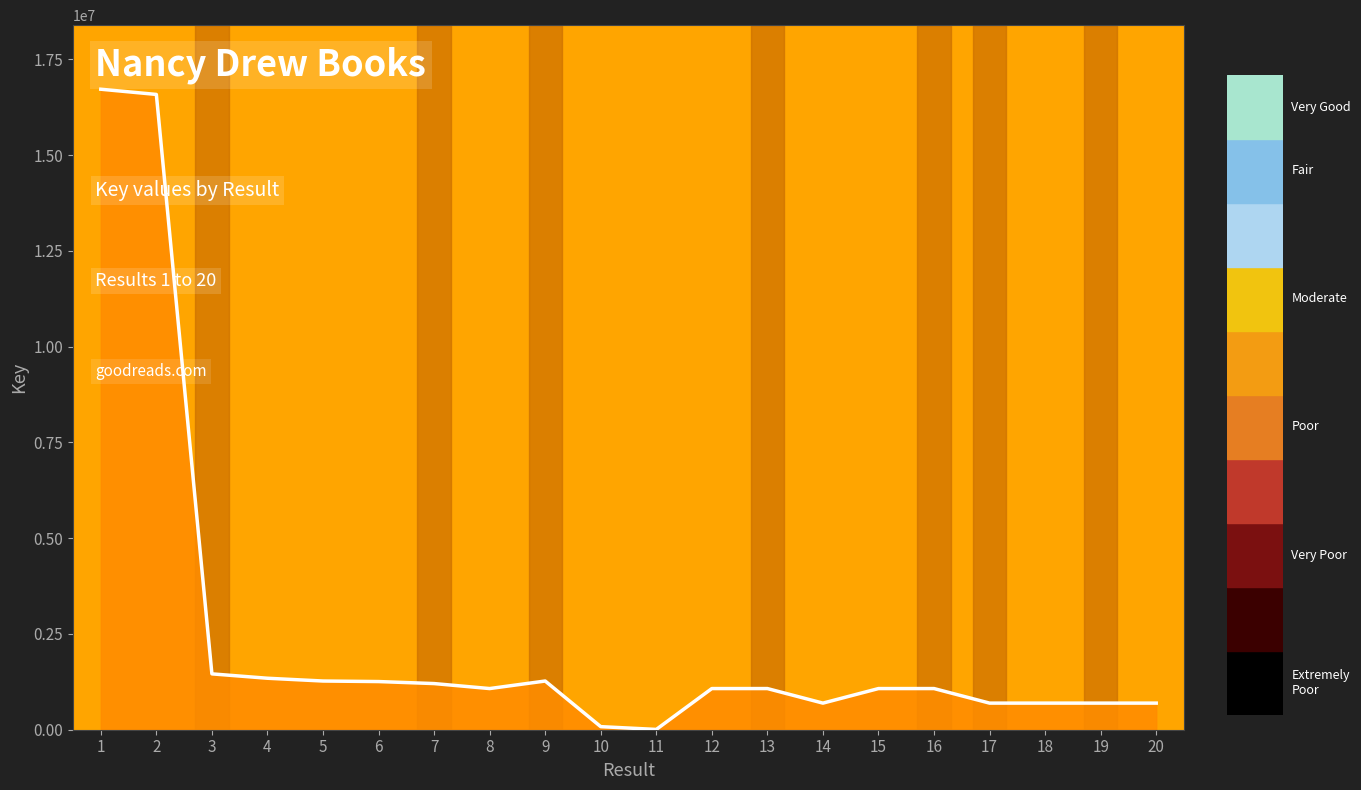

What is the greatest value displayed?

16721470